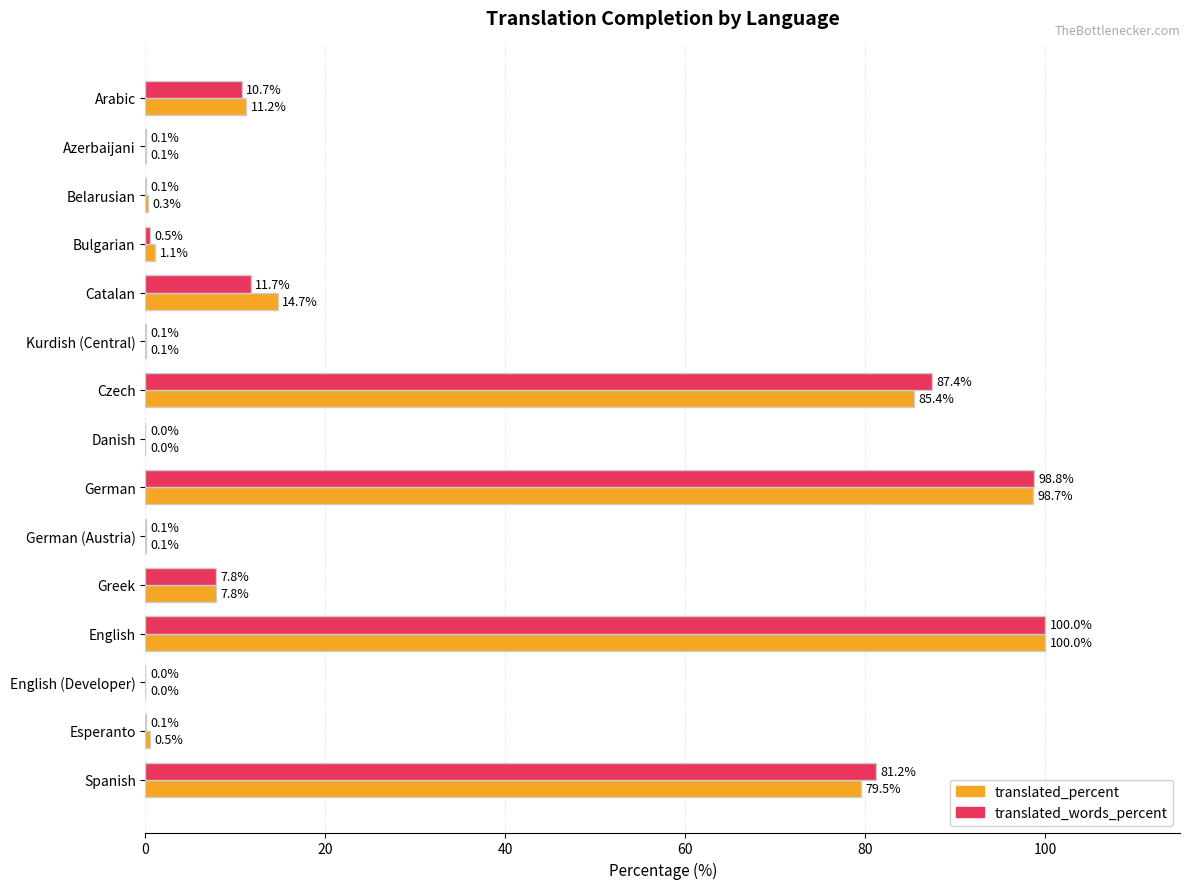

Is it true that translated_percent equals 79.5 at Spanish?

True